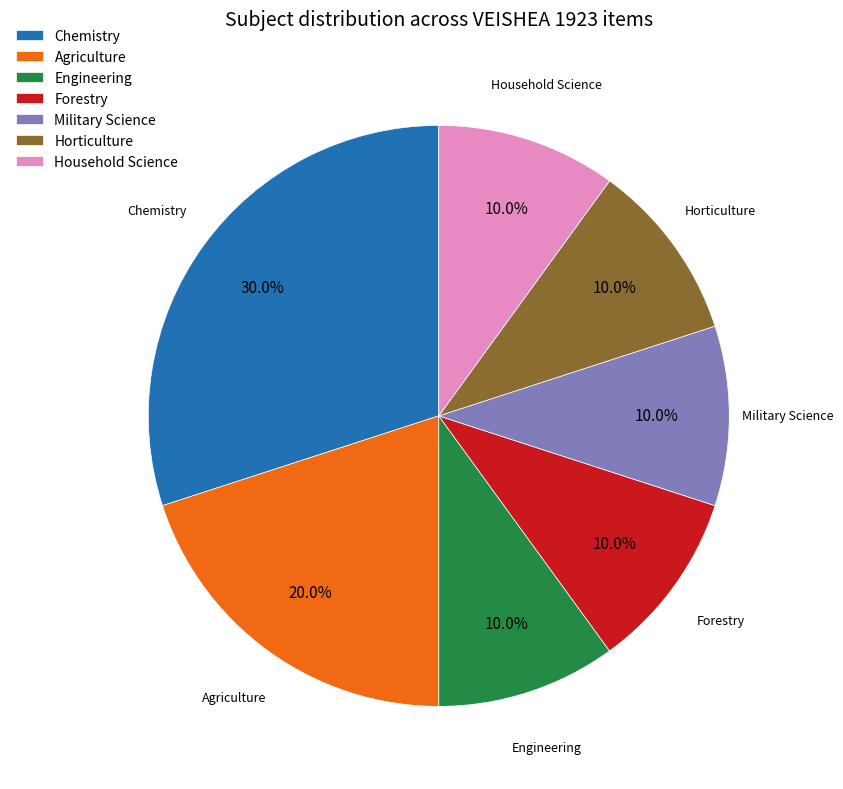

Count the number of slices in the pie.

7